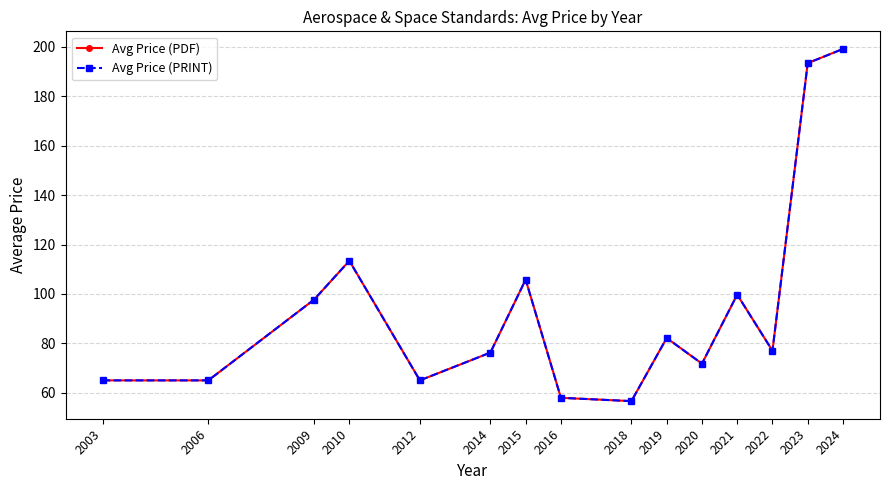

Is this an area chart (filled region under the line)?

No